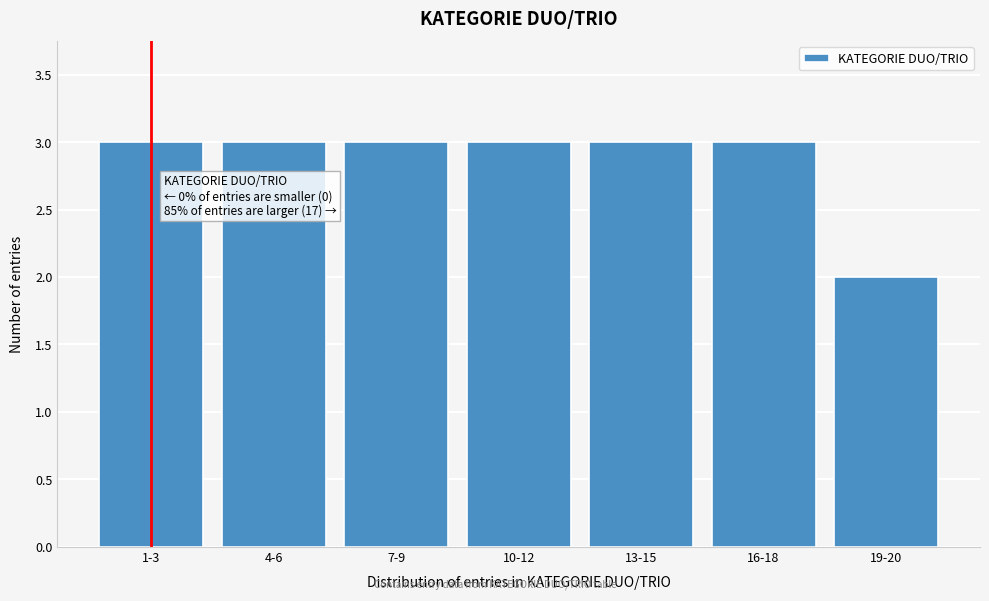

Reading left to right, transcribe all the data shown in this chart.

1-3=3	4-6=3	7-9=3	10-12=3	13-15=3	16-18=3	19-20=2